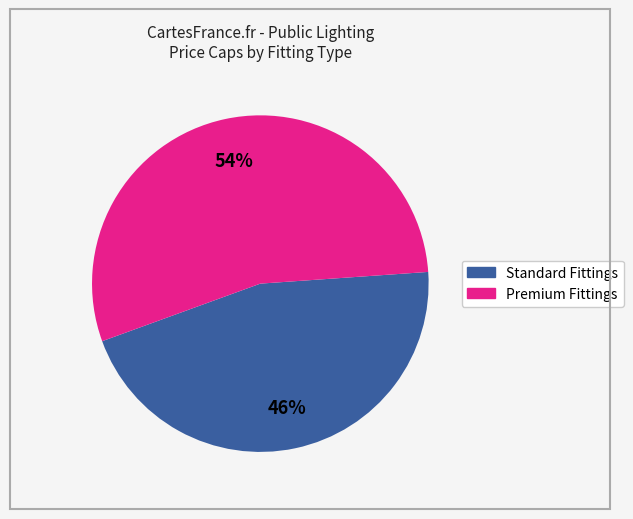

Is there any slice that represents more than half of the pie?

Yes